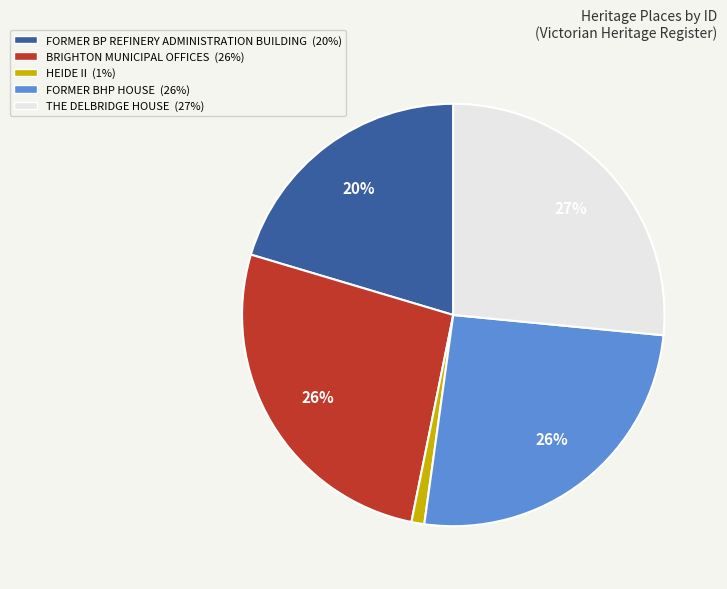

Count the number of slices in the pie.

5